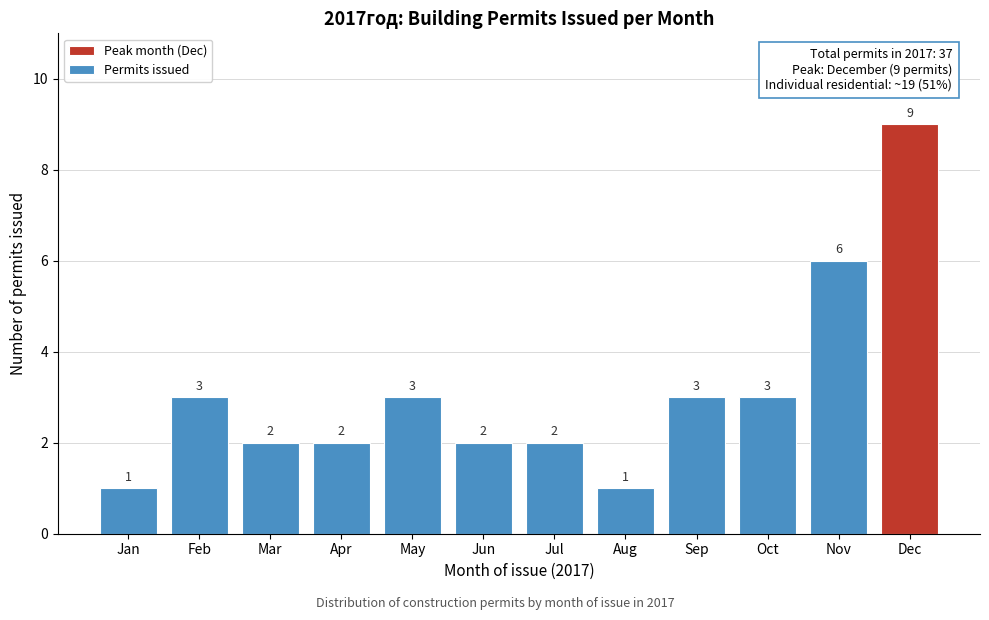

Reading right to left, list all the values displayed in this chart.

9	6	3	3	1	2	2	3	2	2	3	1